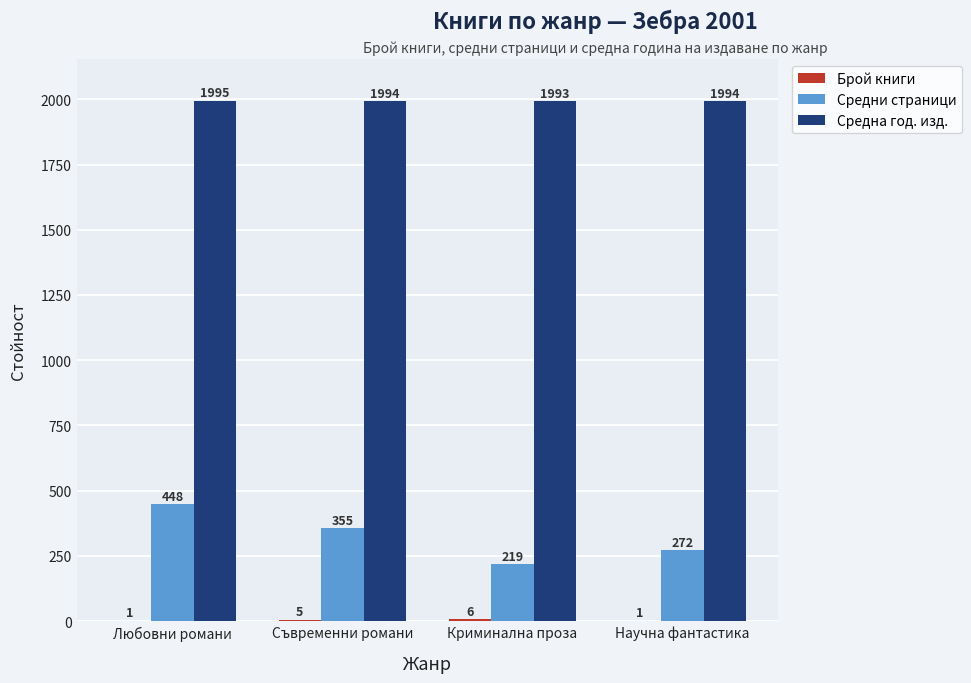

How many data points does each series have?

4